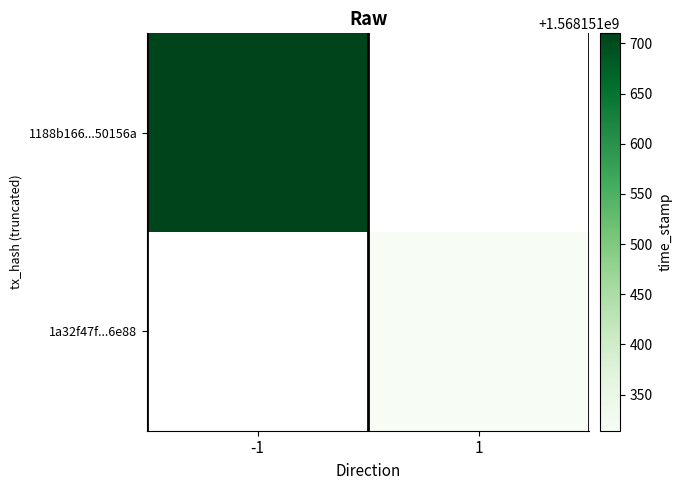

True or false: 1188b166d18ad1a2492d15ea5096b2c4450156a has a value of 678311341 at 1.

False